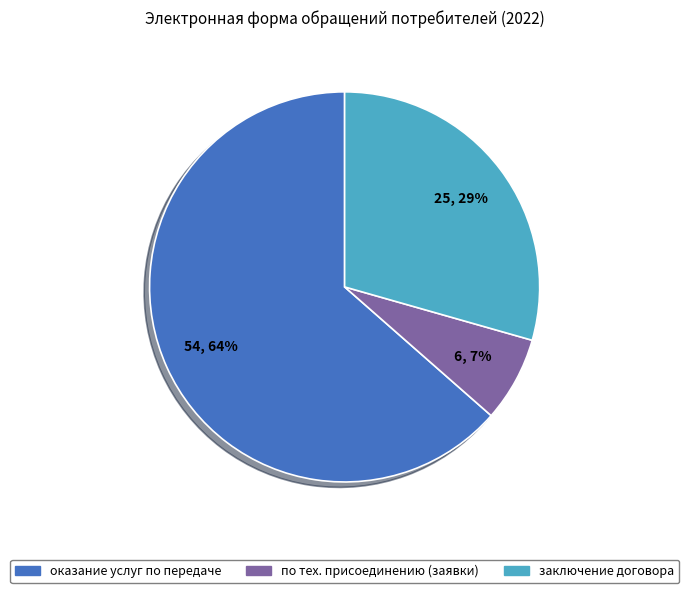

To the nearest percent, what is the difference between the заключение договора and по тех. присоединению (заявки) slice percentages?

22%